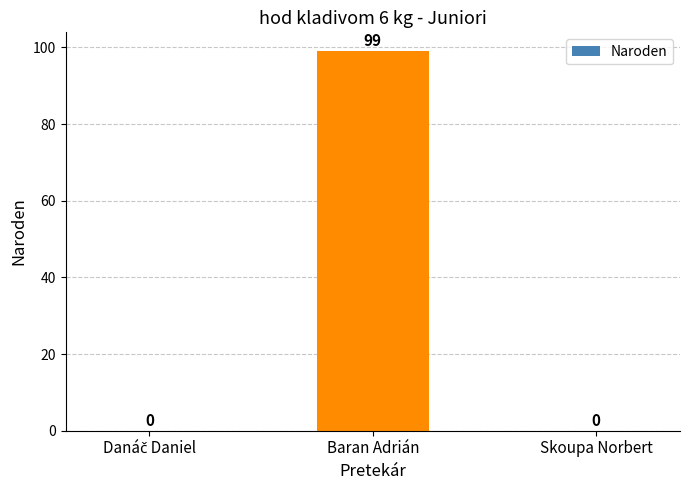

Reading left to right, list all the values displayed in this chart.

0	99	0